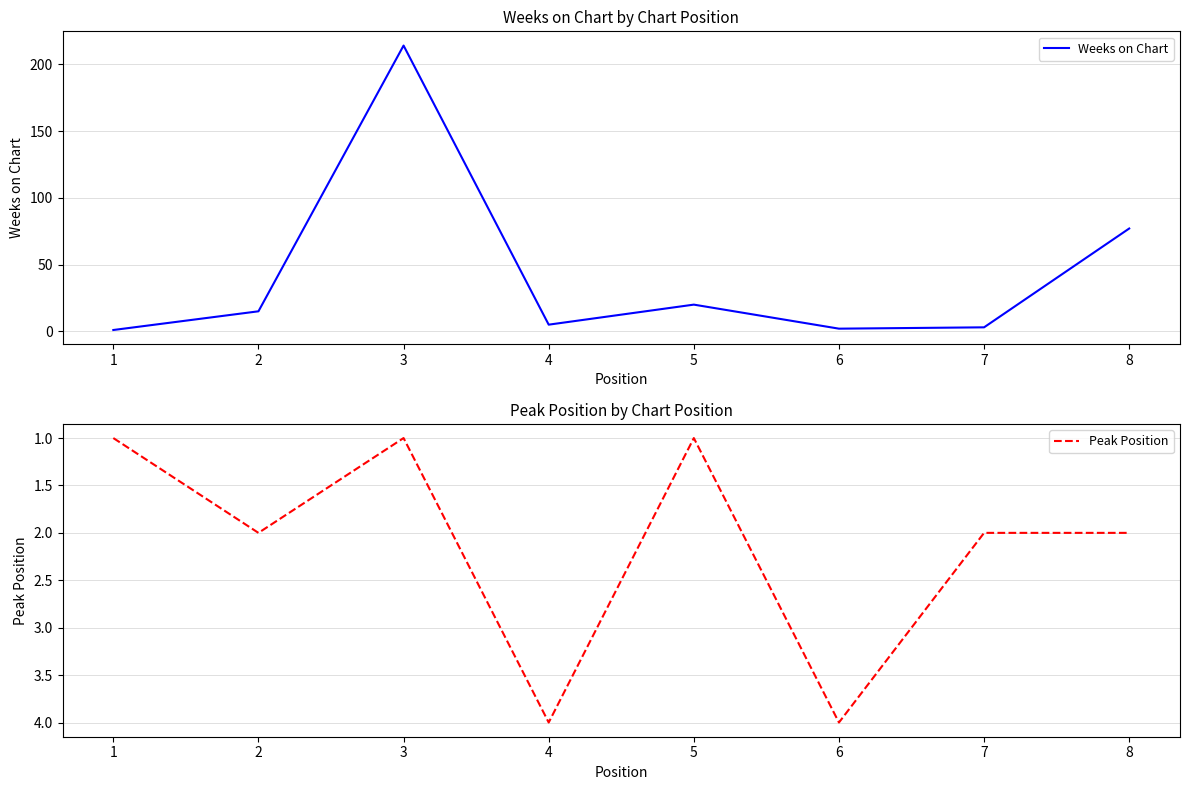

Reading right to left, list all the values displayed in this chart.

Weeks on Chart: 8=77	7=3	6=2	5=20	4=5	3=214	2=15	1=1
Peak Position: 8=2	7=2	6=4	5=1	4=4	3=1	2=2	1=1